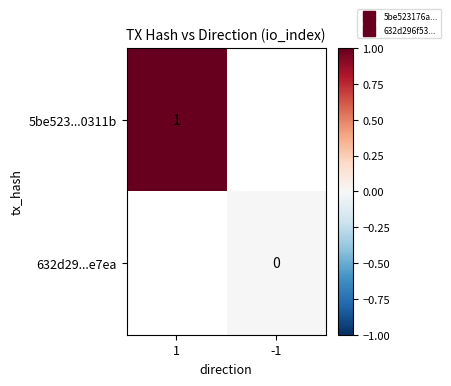

Which category has the highest value across all series?

1